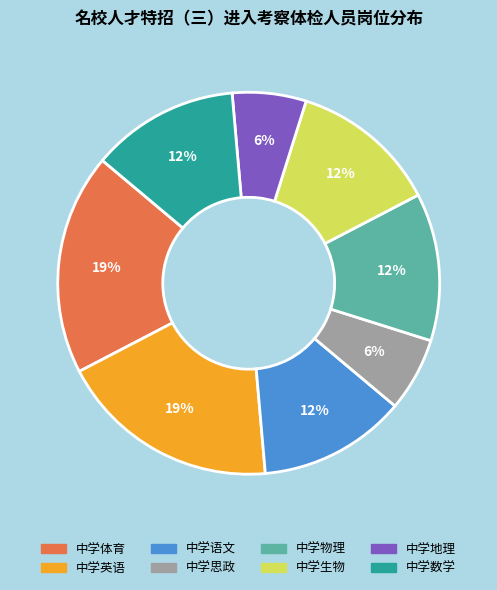

Combined, do 中学物理 and 中学思政 account for over 50%?

No